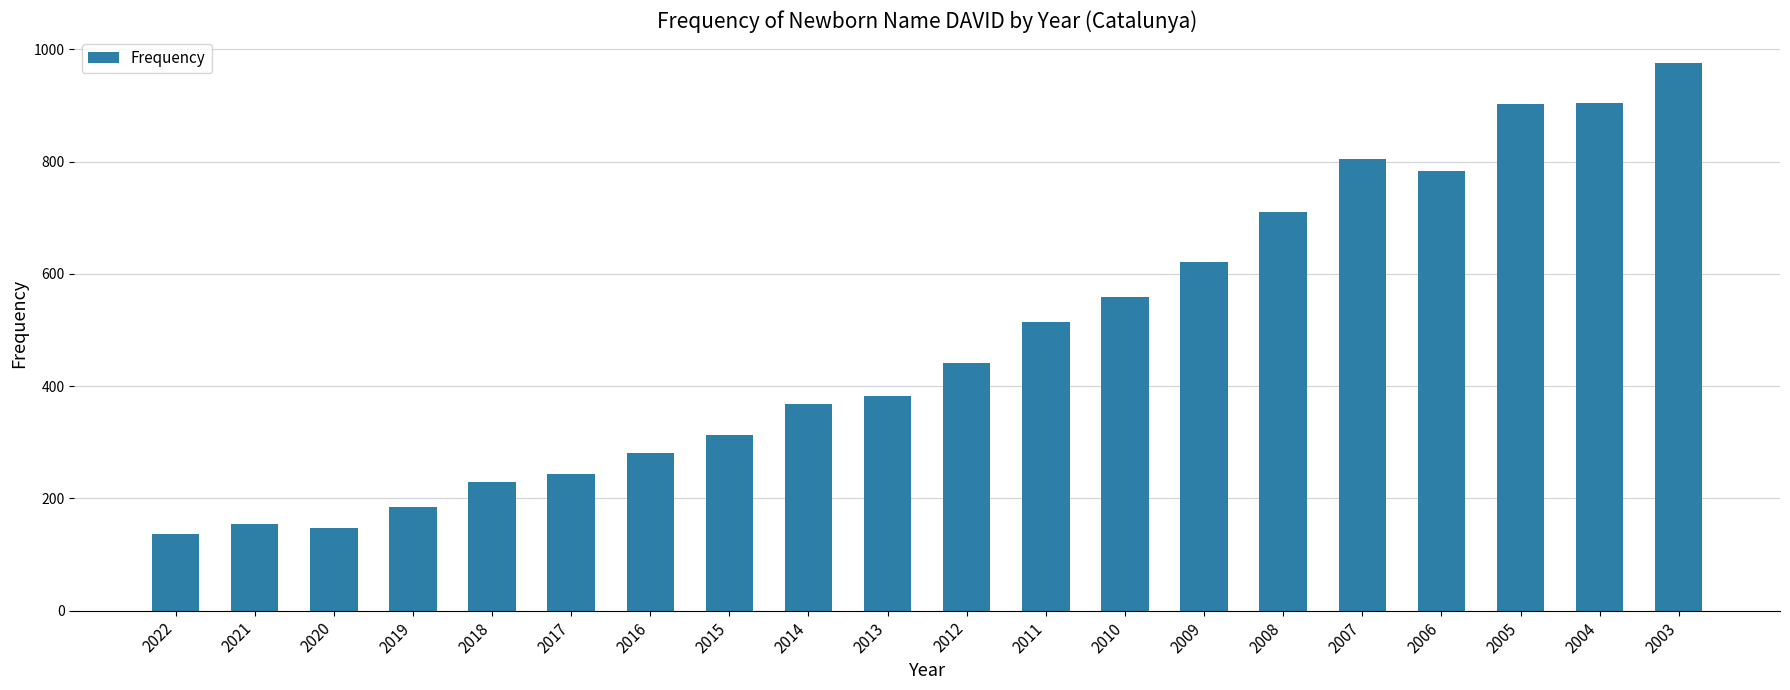

The chart shows a value of 185 at 2019. True or false?

True